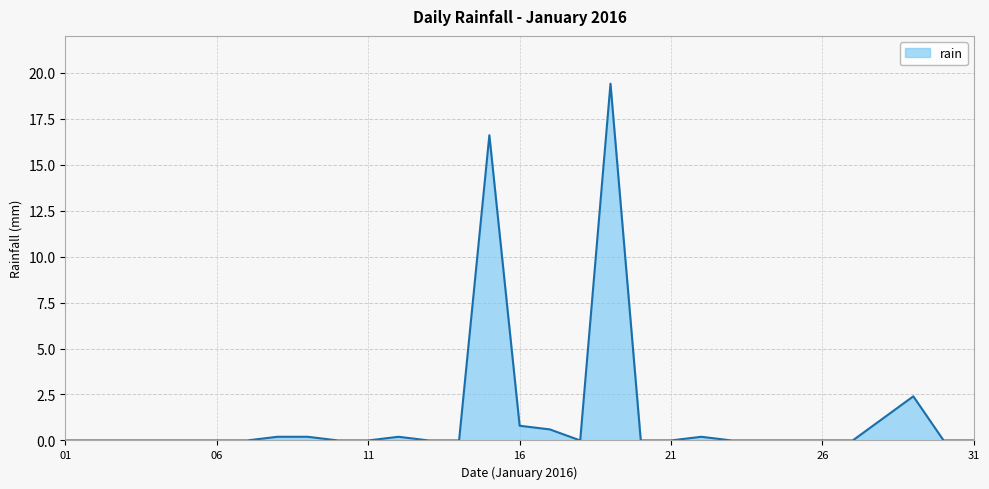

What is the greatest value displayed?

19.4